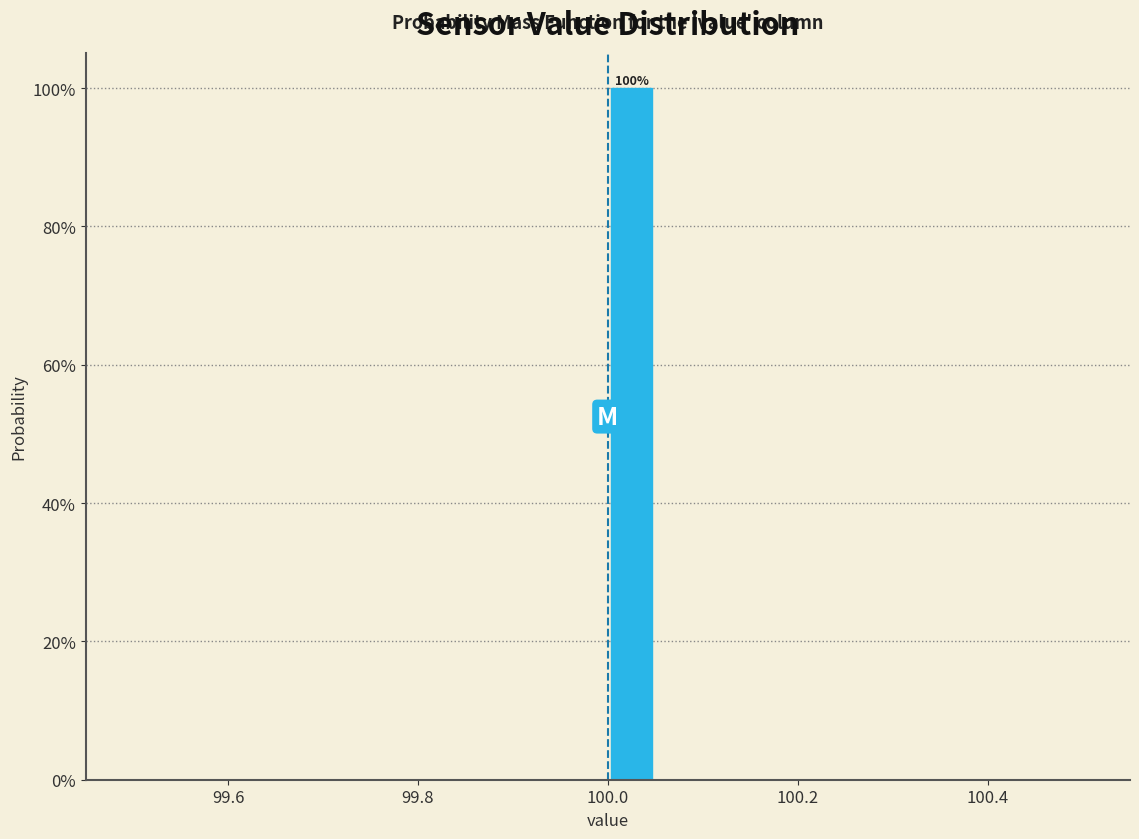

Around what value on the x-axis is the tallest bar? Give the approximate position of its centre, as read against the axis.

100.02